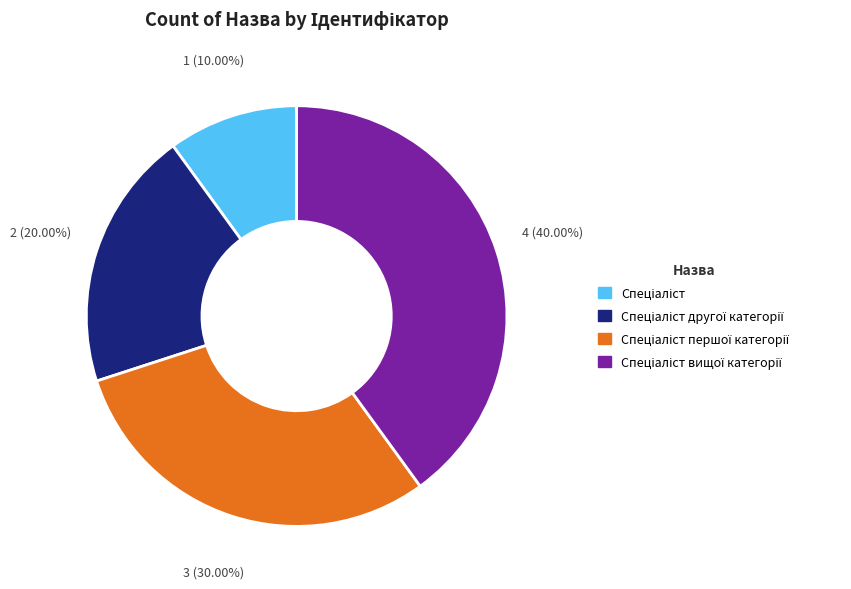

How many segments does this pie chart have?

4